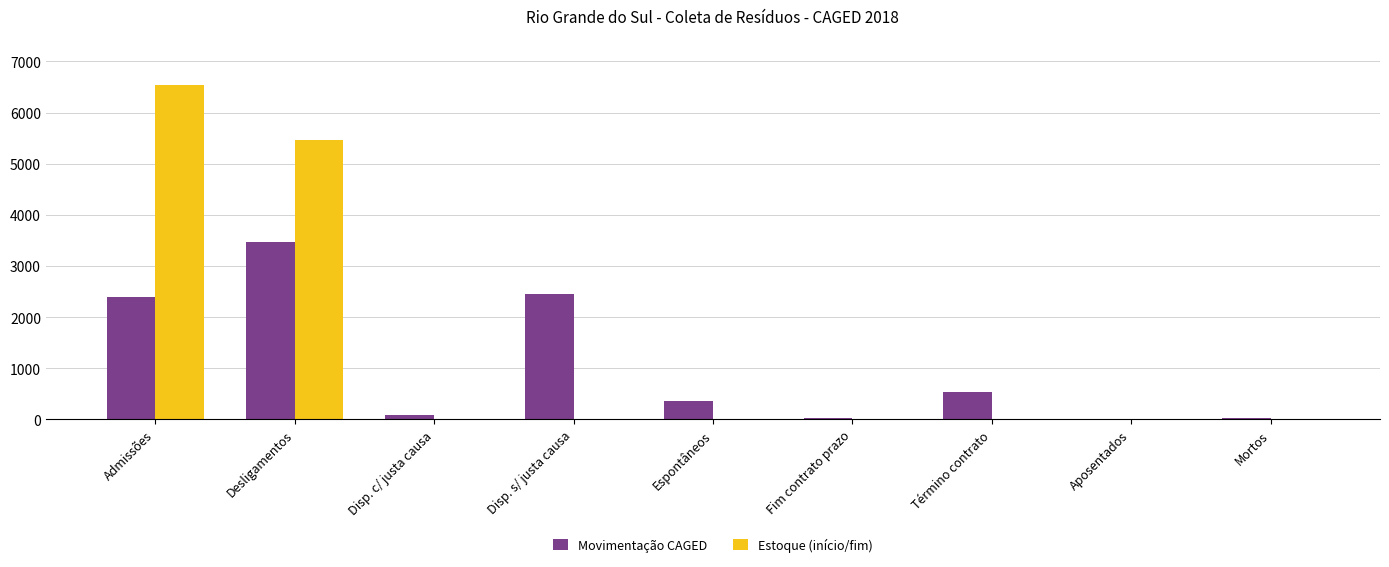

Is it true that Estoque (início/fim) equals 3482 at Desligamentos?

False